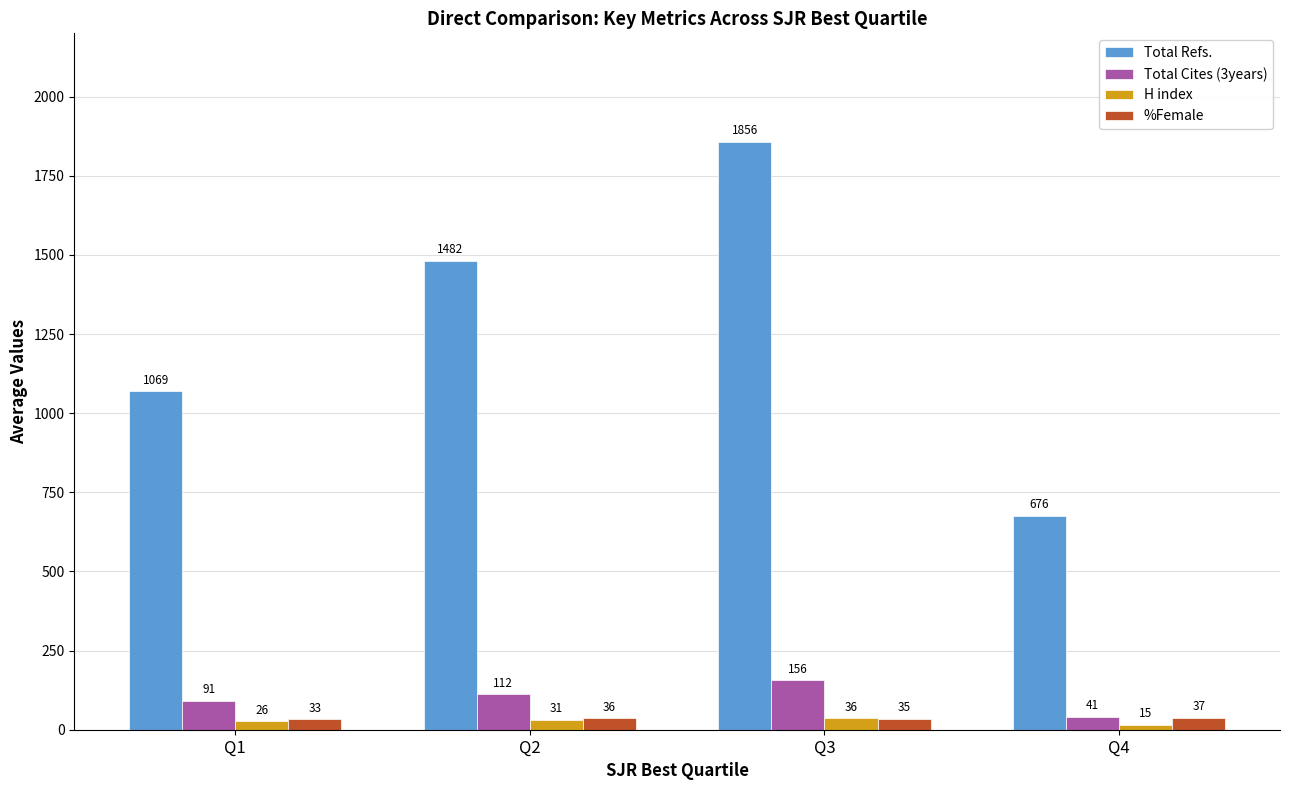

What is the difference between the Total Refs. values at Q1 and Q3?

787